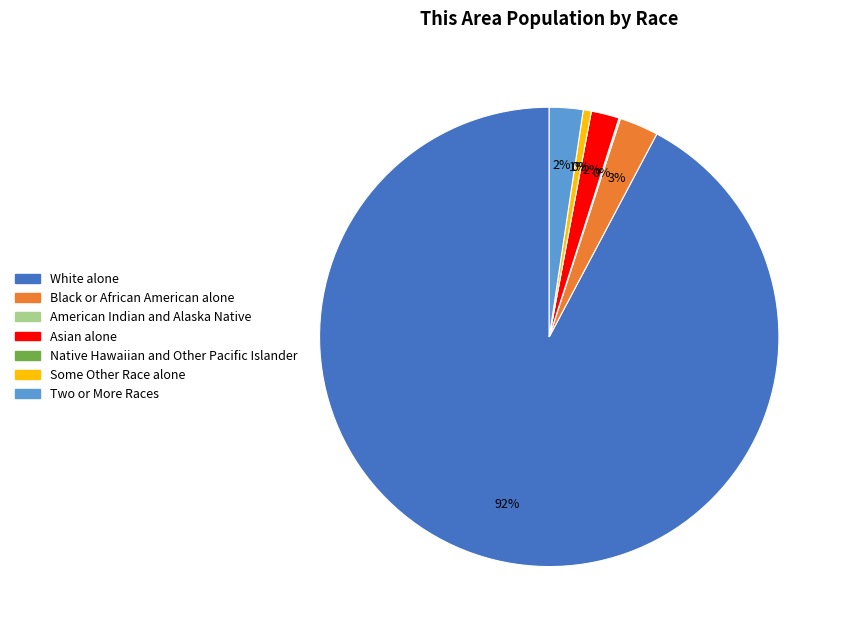

To the nearest percent, what is the combined percentage of American Indian and Alaska Native and Black or African American alone?

3%